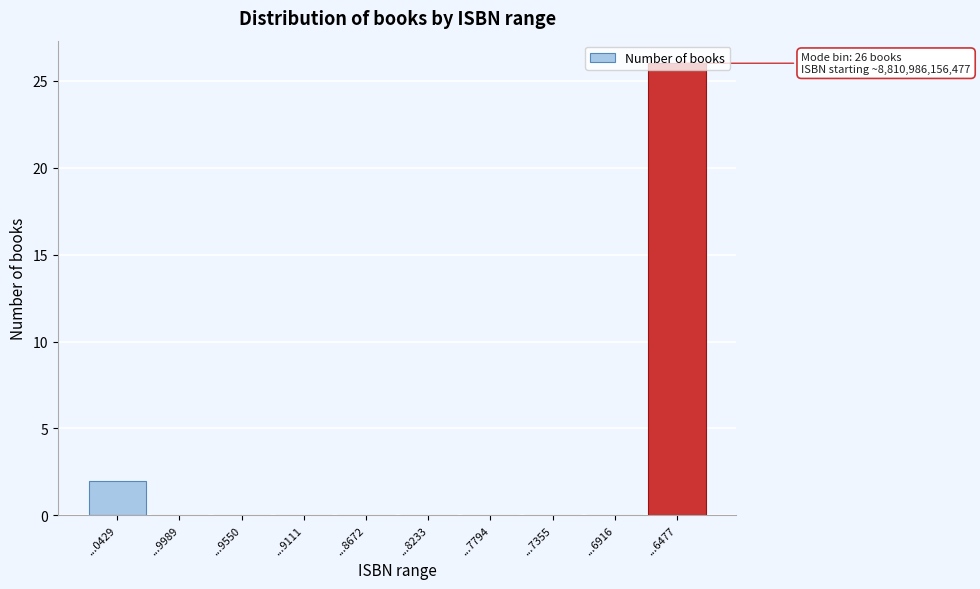

Between ...6477 and ...9989, which is larger?

...6477